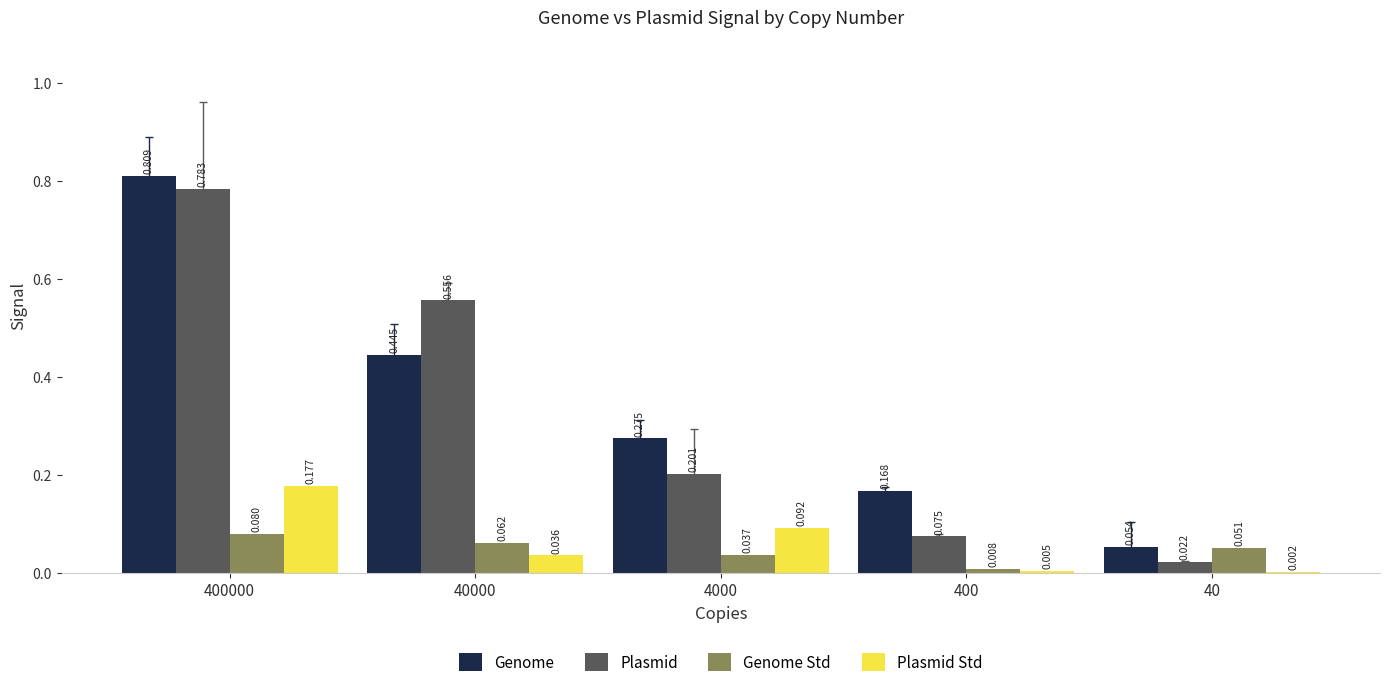

Which series changed the most between 4000 and 40?

Genome